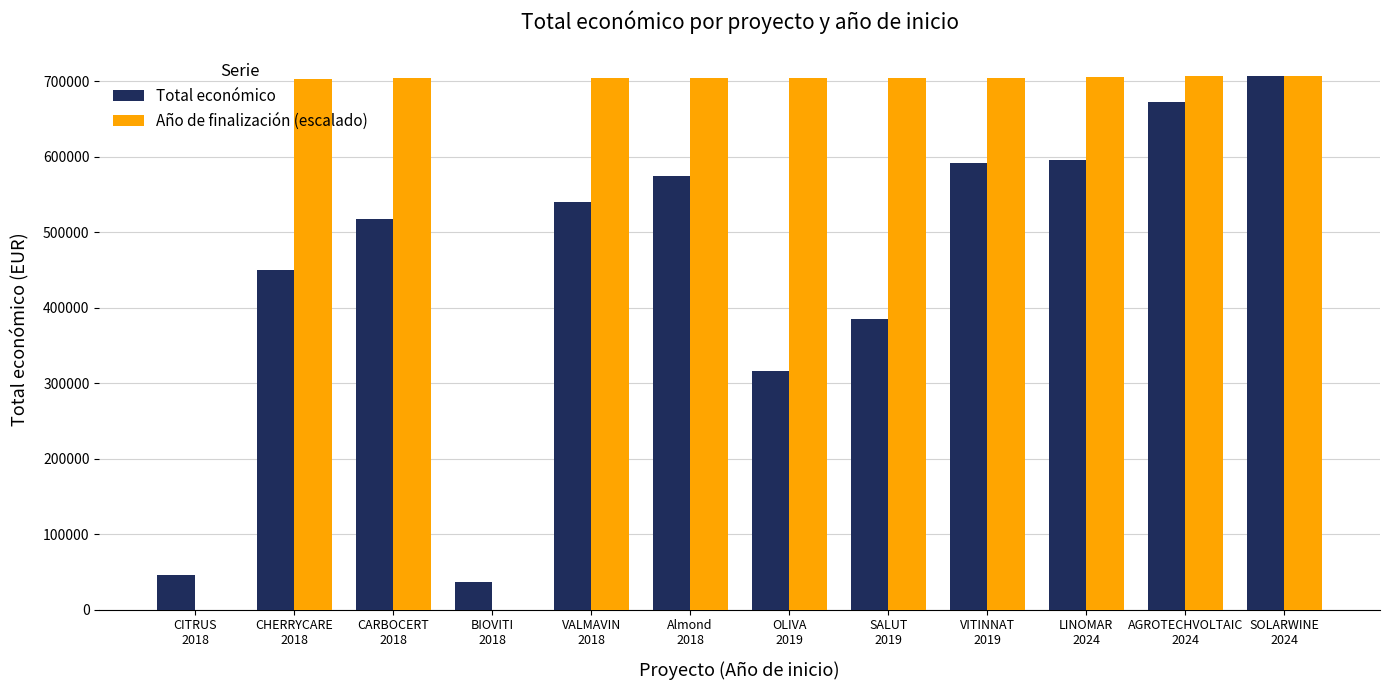

What is the total value across all series at LINOMAR
2024?

1301521.4